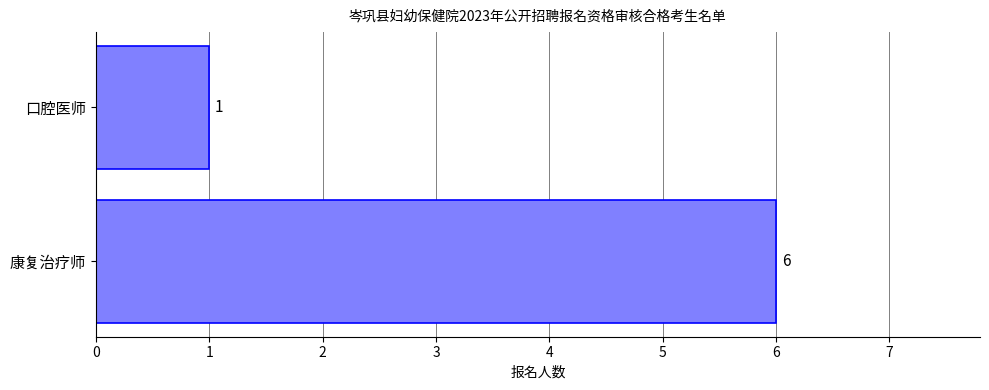

What is the sum of all values?

7